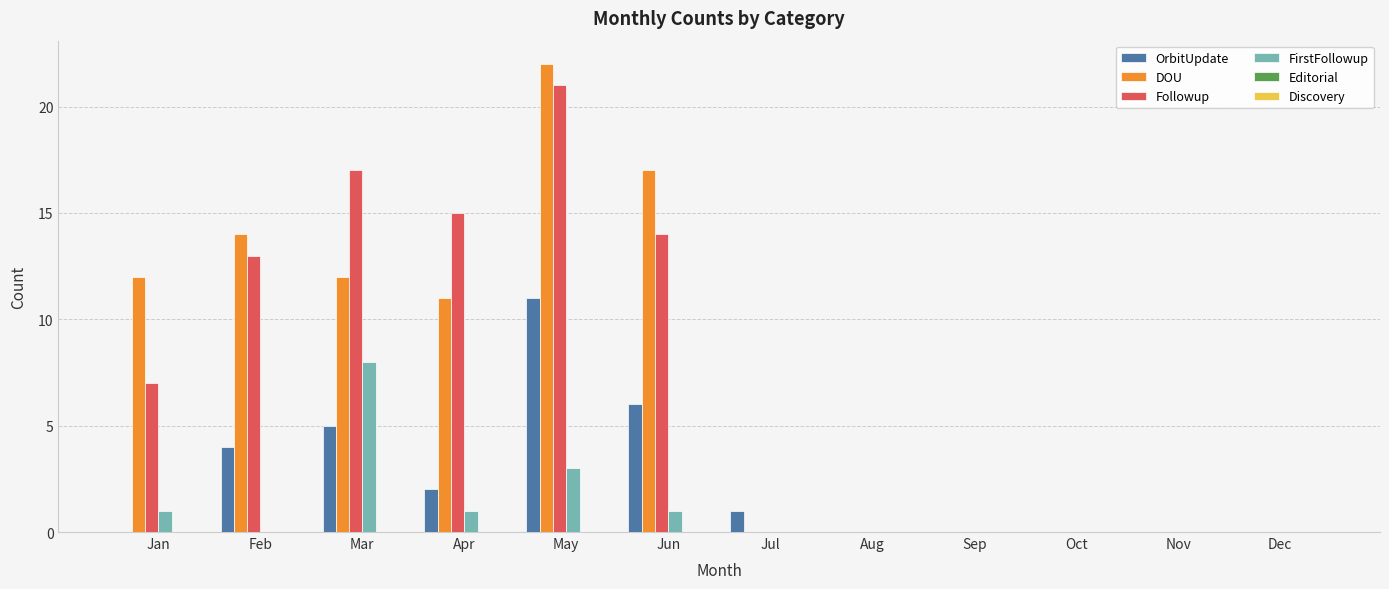

Where is DOU nearest to the value 11?

Apr